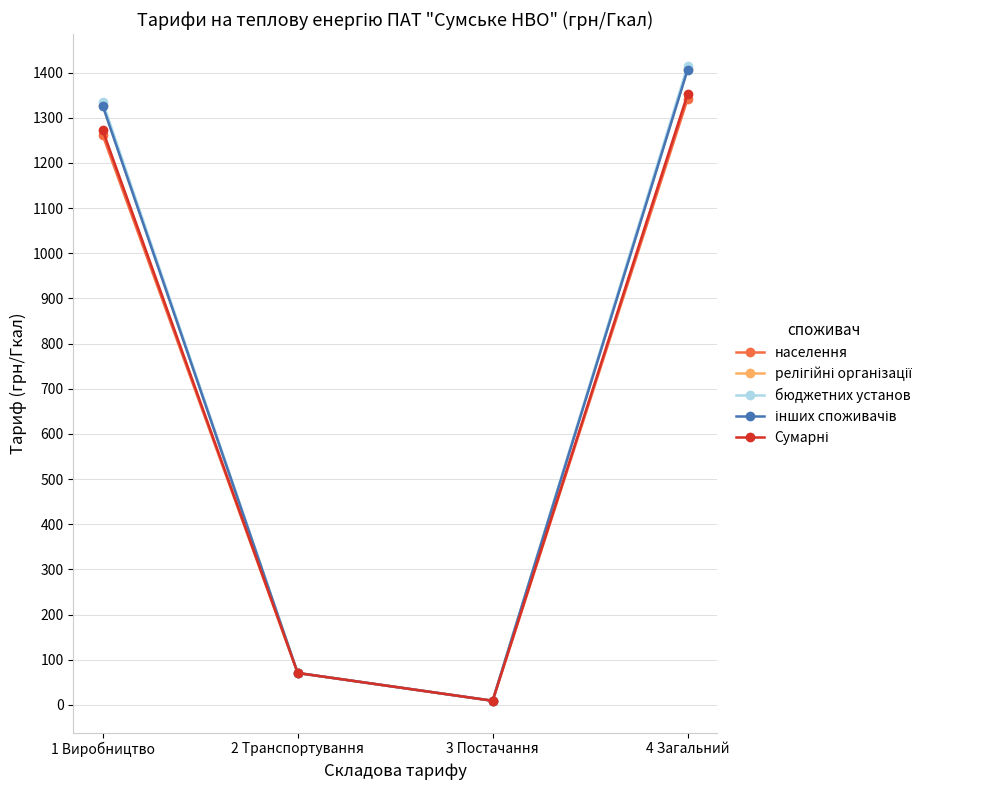

Which category has the highest value across all series?

4 Загальний